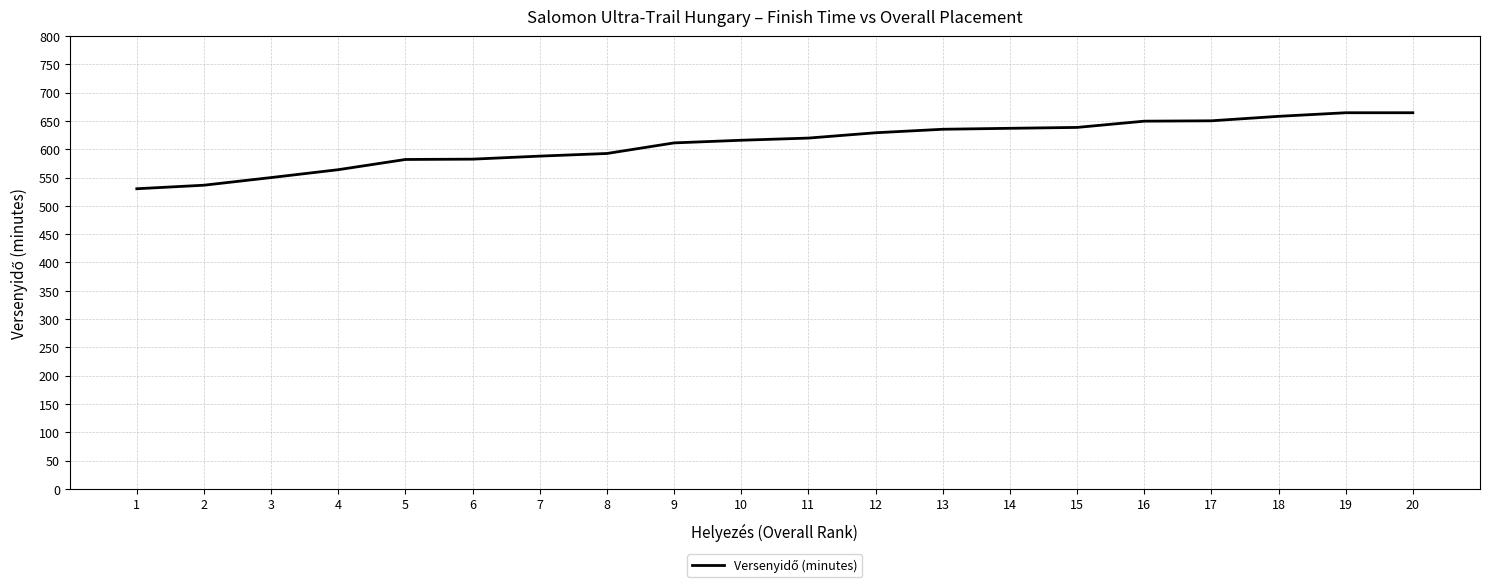

The value at 13 is 872.0. True or false?

False